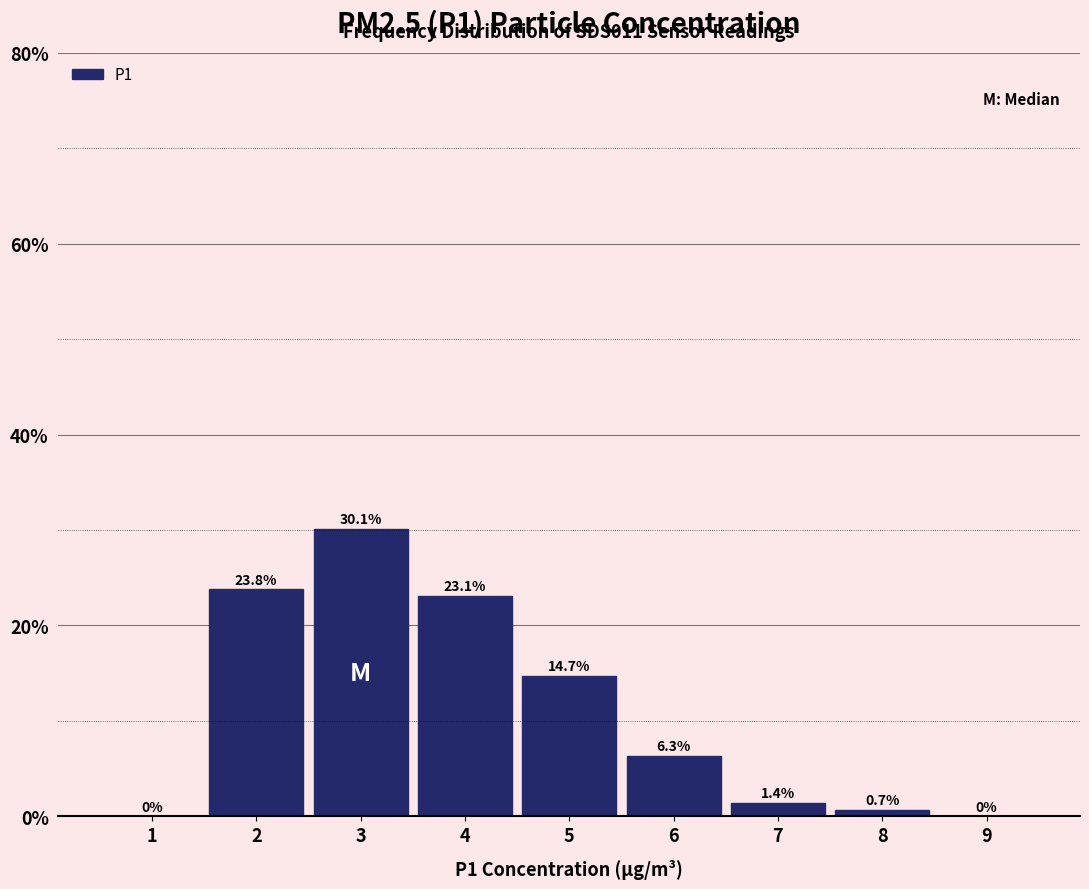

Reading left to right, list all the values displayed in this chart.

1=0.0	2=23.8	3=30.1	4=23.1	5=14.7	6=6.3	7=1.4	8=0.7	9=0.0